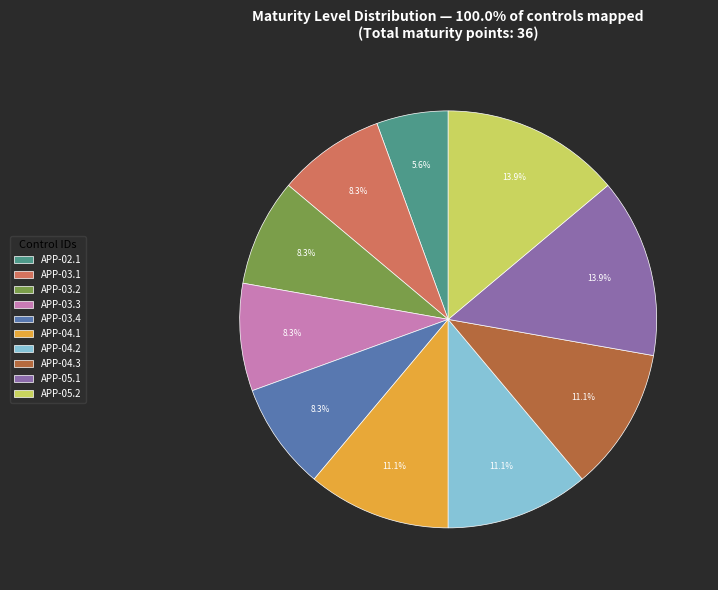

Is the sum of APP-04.2 and APP-04.1 greater than half?

No